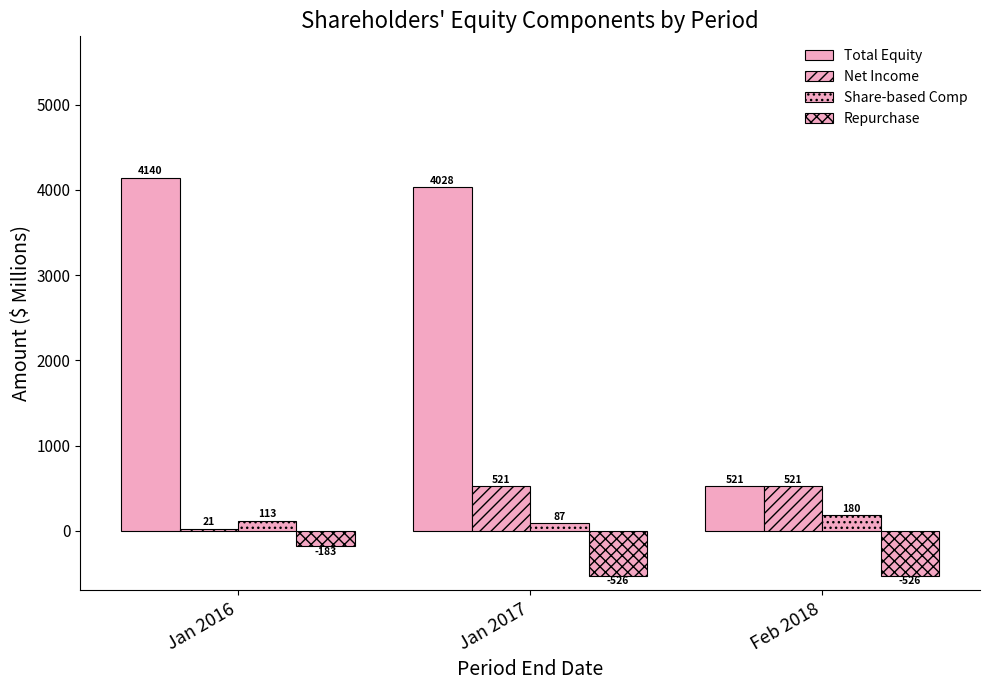

Is the value of Share-based Comp at Jan 2016 greater than the value of Total Equity at Jan 2016?

No